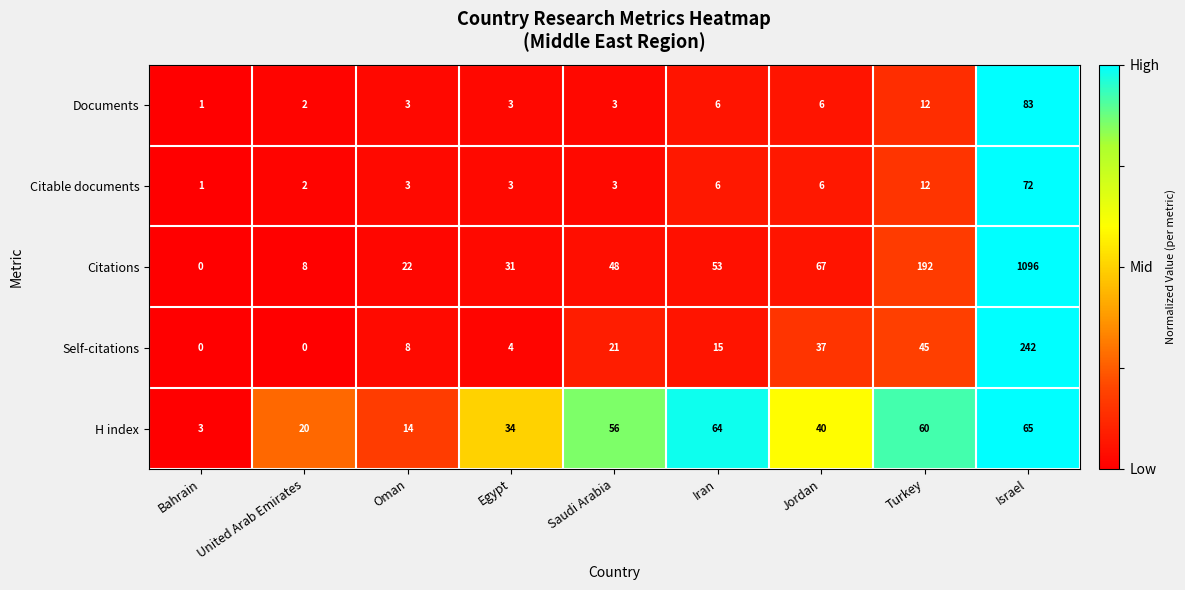

What is the difference between the maximum and minimum values in the H index series?

62